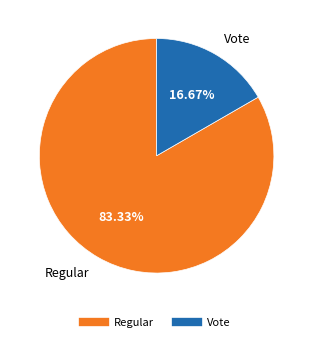

How many segments does this pie chart have?

2